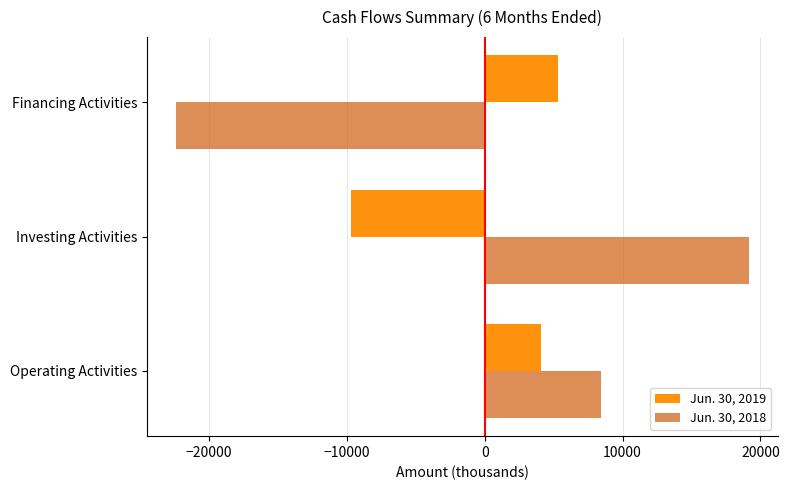

What is the highest value of the Jun. 30, 2018 series?

19167